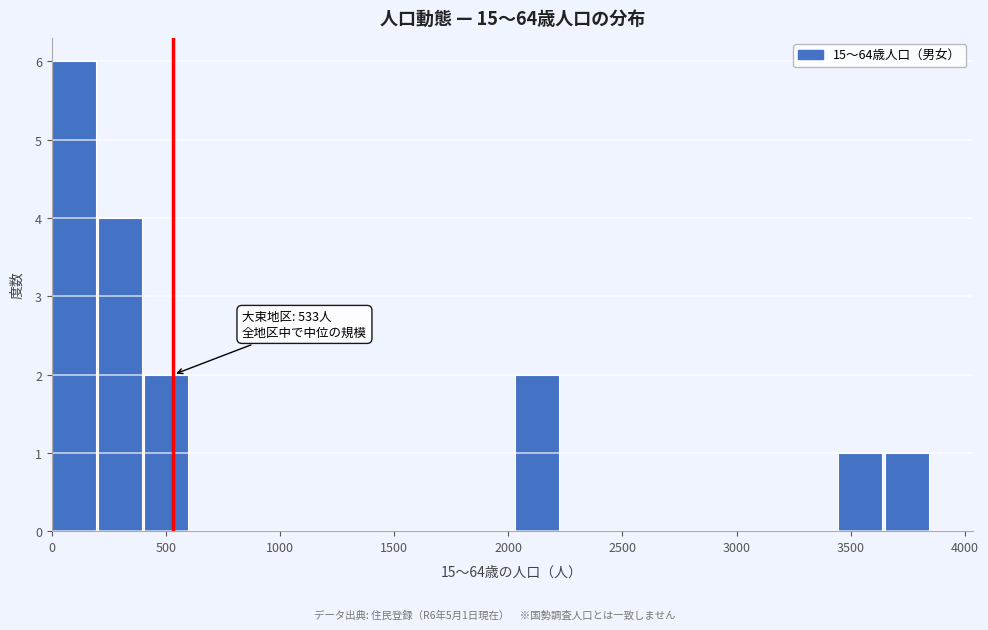

Which range on the x-axis has the tallest bar?

0 to 200